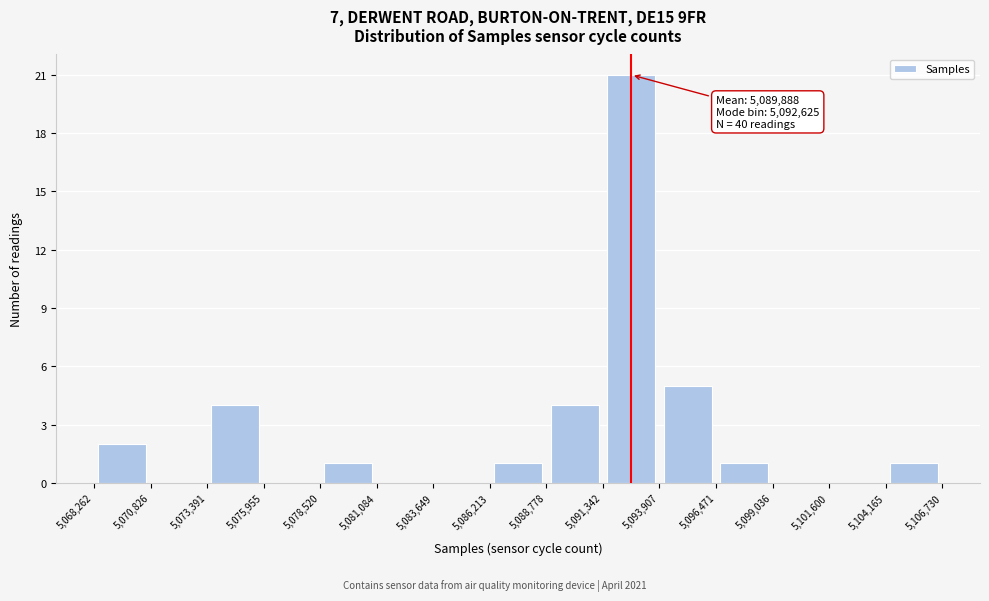

Over which range of the x-axis is the bar tallest?

5,091,342 to 5,093,907